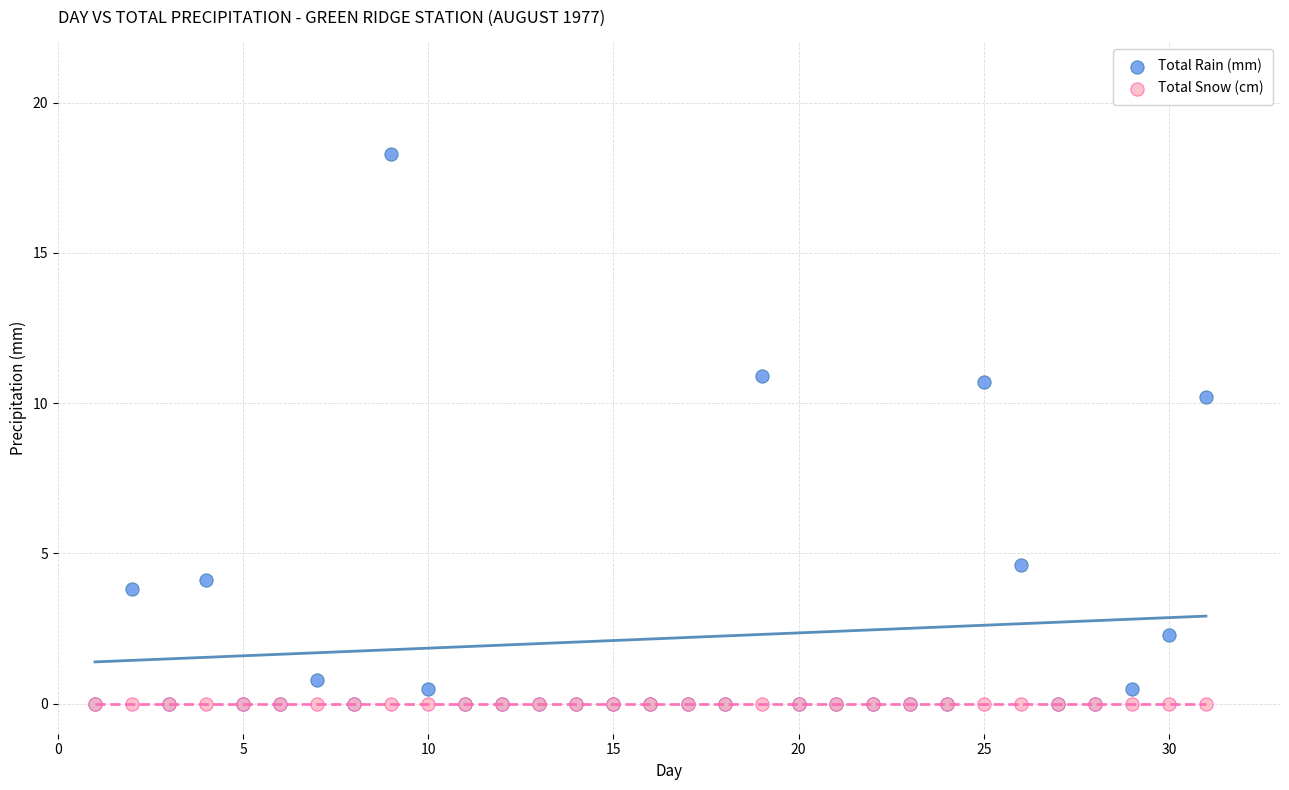

Across all series, what Y value is closest to 9?

10.2